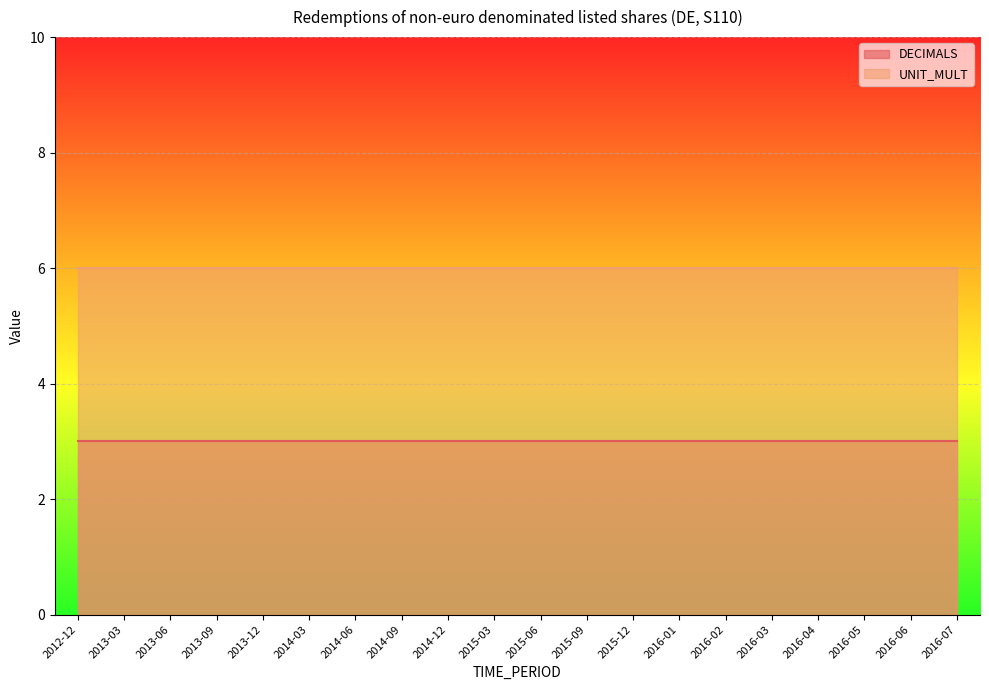

Rank the categories by DECIMALS value from highest to lowest.

2012-12, 2013-03, 2013-06, 2013-09, 2013-12, 2014-03, 2014-06, 2014-09, 2014-12, 2015-03, 2015-06, 2015-09, 2015-12, 2016-01, 2016-02, 2016-03, 2016-04, 2016-05, 2016-06, 2016-07